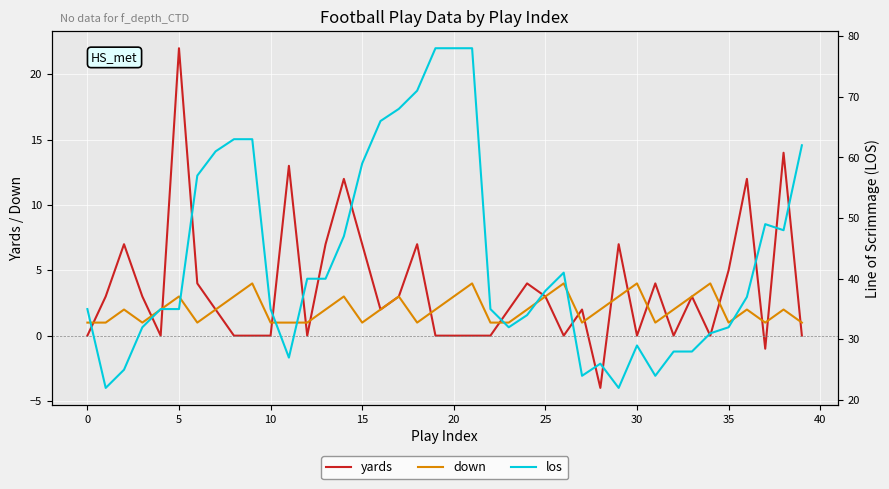

How many times do down and yards cross each other?

18